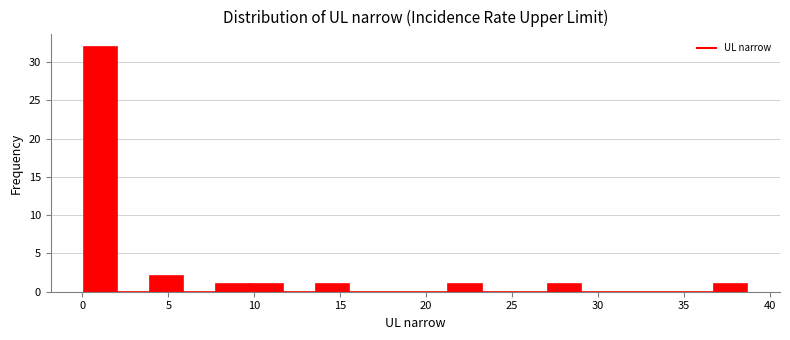

Read against the x-axis, roughly where is the centre of the tallest bar?

1.0